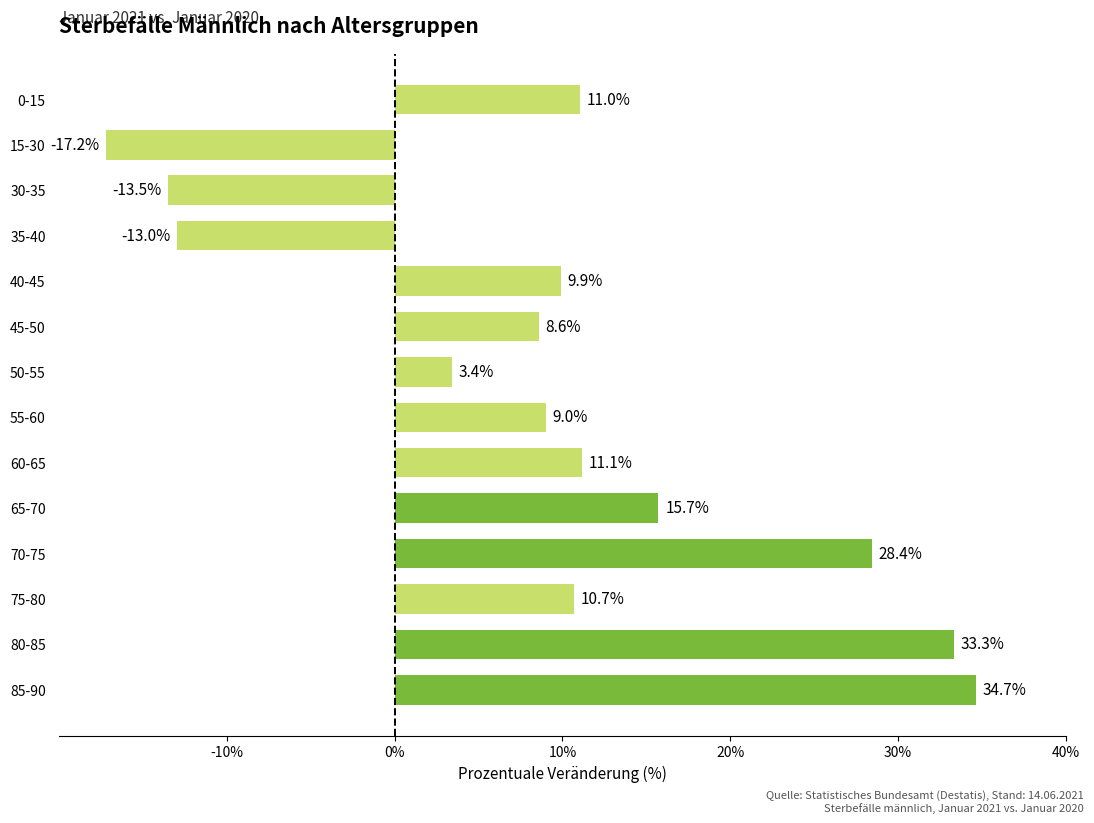

Which category has the lowest value across all series?

15-30